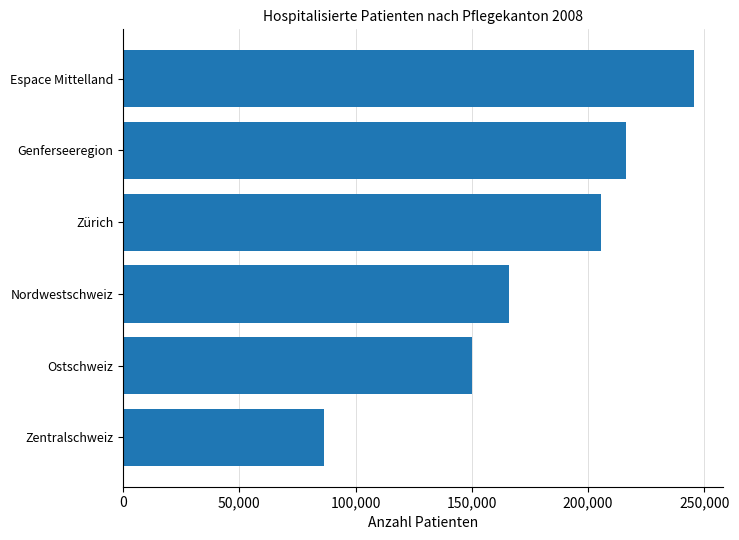

What is the difference between the maximum and minimum values?

159080